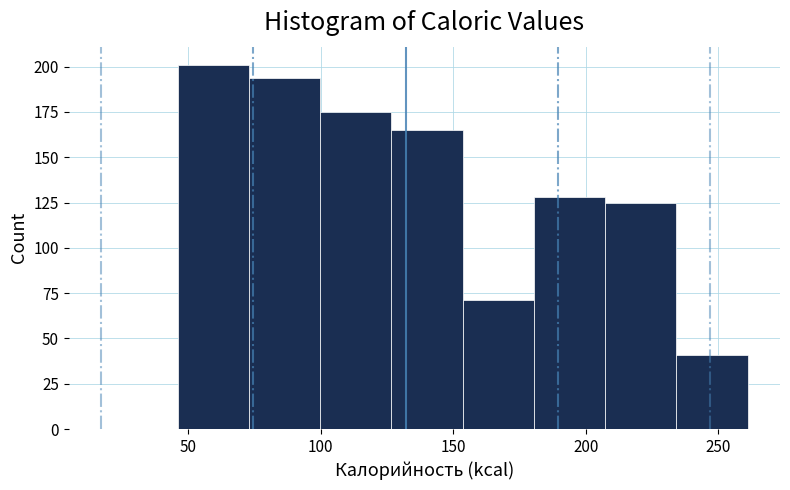

Reading left to right, list every bar in this chart as the range it spans on the x-axis followed by its height. Neither the bar edges nor the heights are printed on the chart, so give them approximately, as read against the axes.

45 to 75: 200
75 to 100: 195
100 to 125: 175
125 to 155: 165
155 to 180: 70
180 to 205: 130
205 to 235: 125
235 to 260: 40